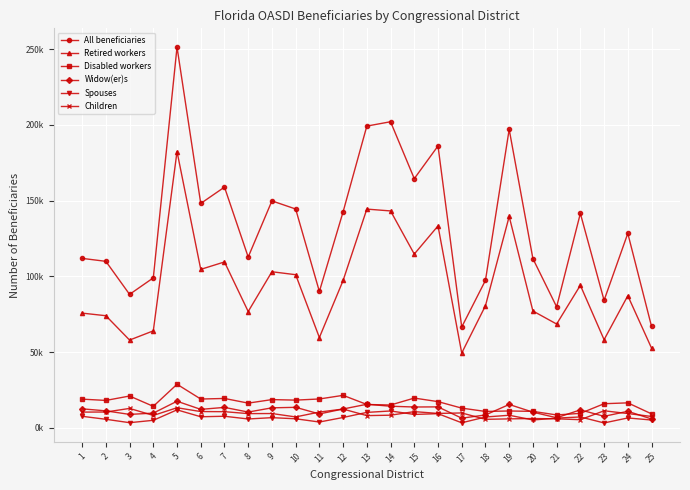

What is the difference between the maximum and minimum values in the All beneficiaries series?

184742